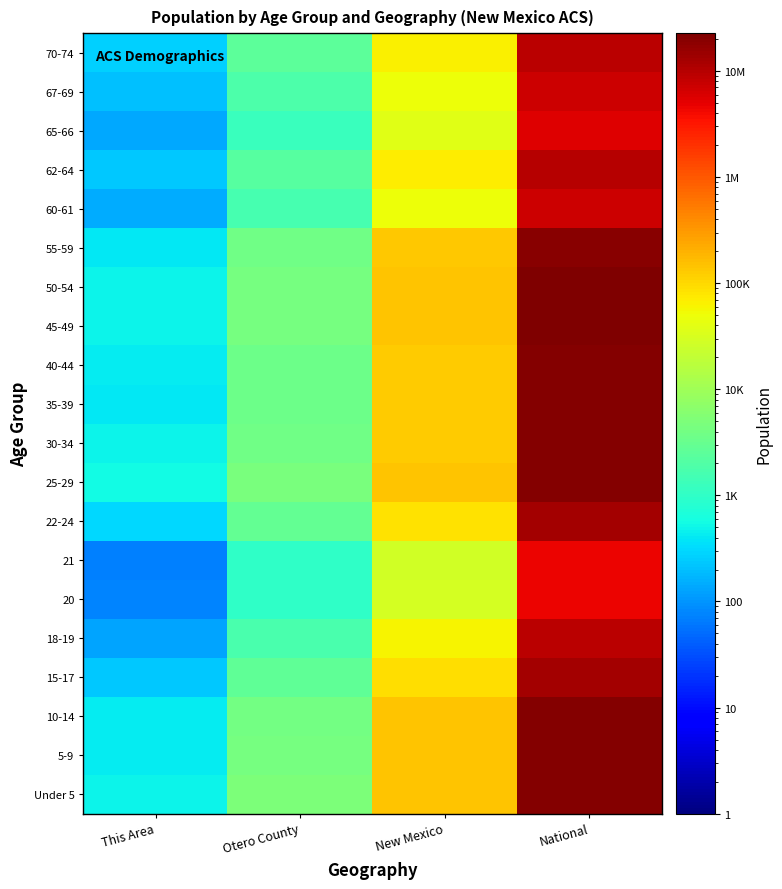

What is the total value across all series at This Area?

6418